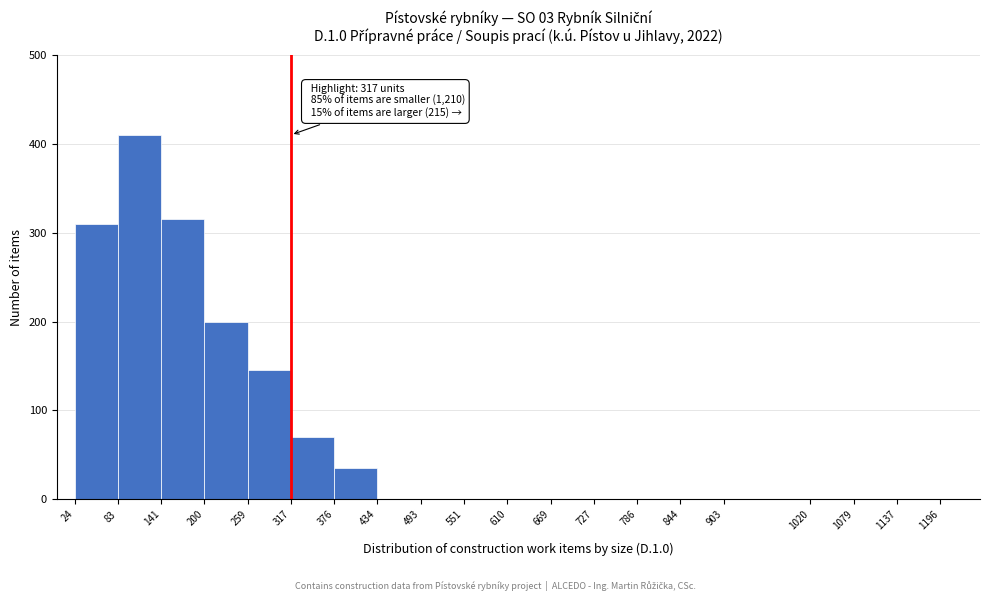

Over which range of the x-axis is the bar tallest?

83 to 141